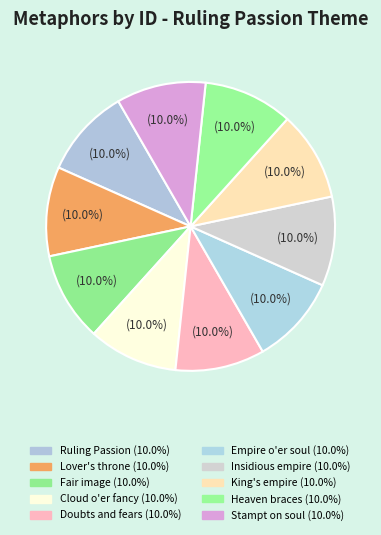

To the nearest percent, what is the combined percentage of Empire o'er soul and Insidious empire?

20%